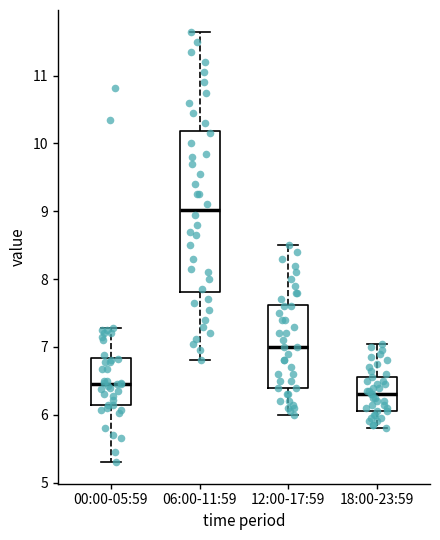

Where does the upper whisker of the box for 12:00-17:59 end on the y-axis? The values are not printed on the chart, so give them approximately, as read against the axis.

8.5